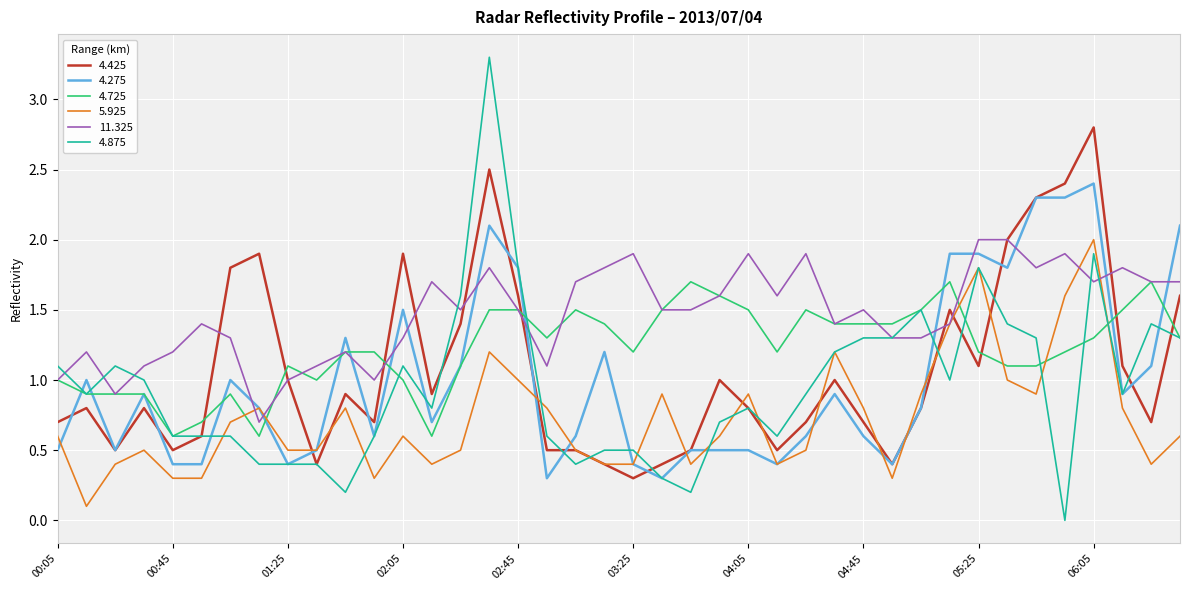

What are all the series names shown in the legend?

4.425, 4.275, 4.725, 5.925, 11.325, 4.875